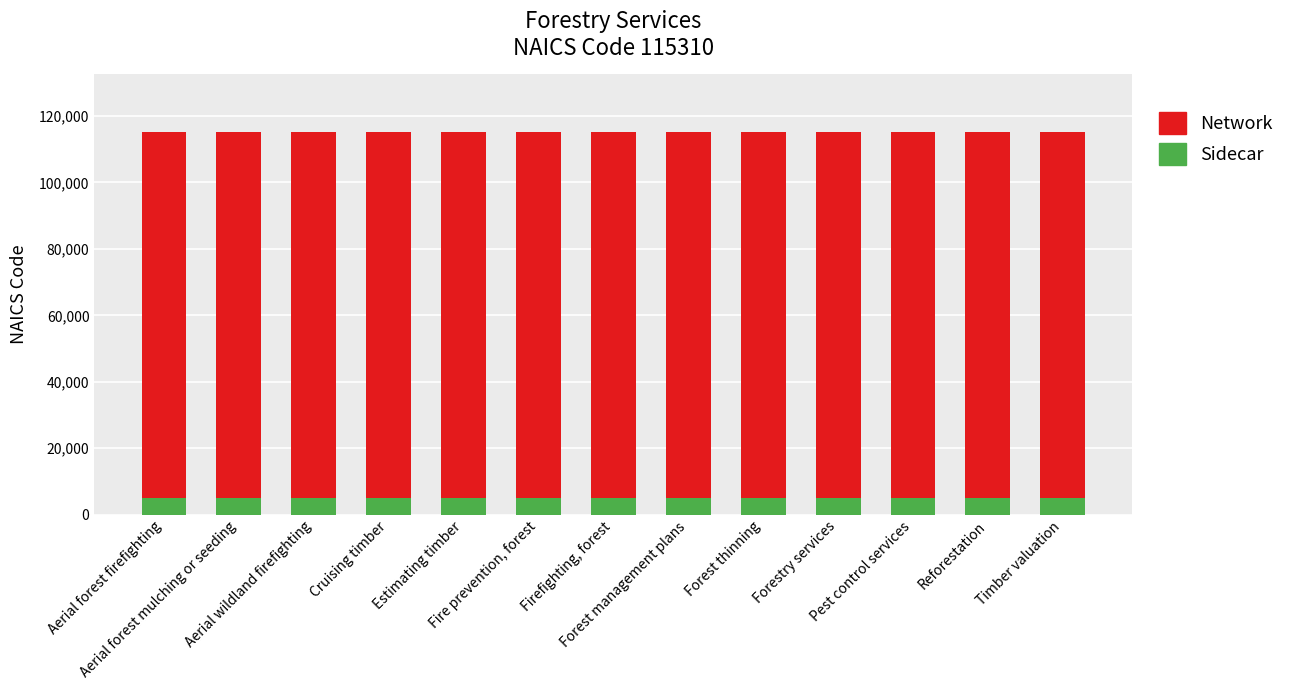

What is the total value across all series at Aerial wildland firefighting?

115310